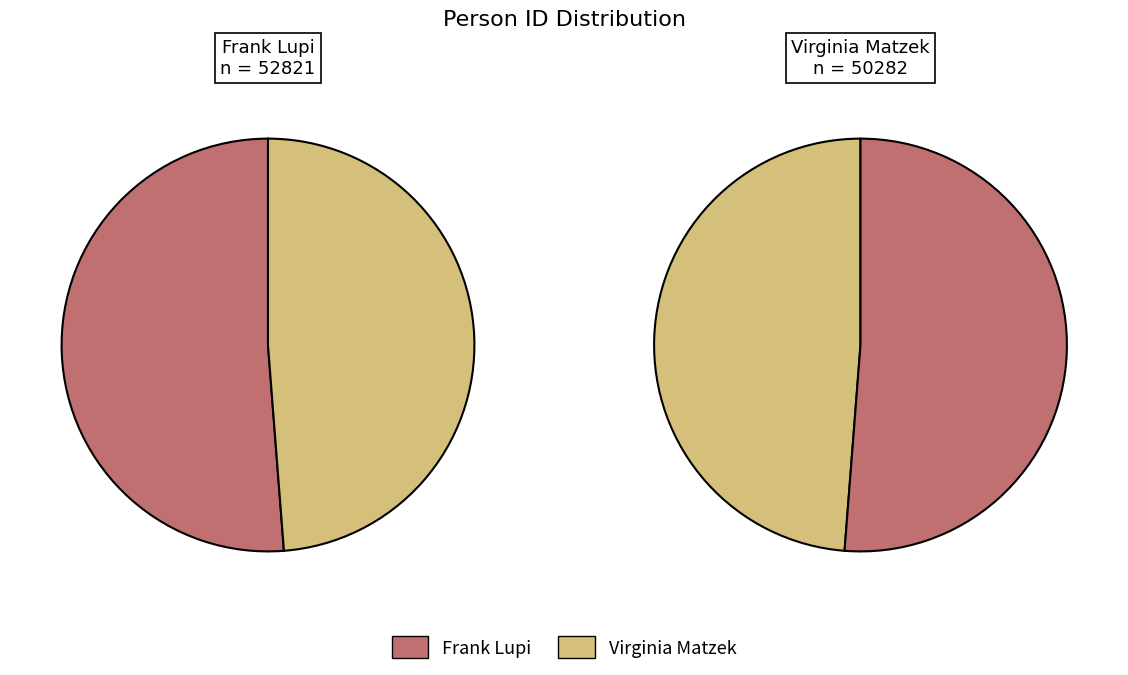

Does Frank Lupi represent more than half of the total?

Yes